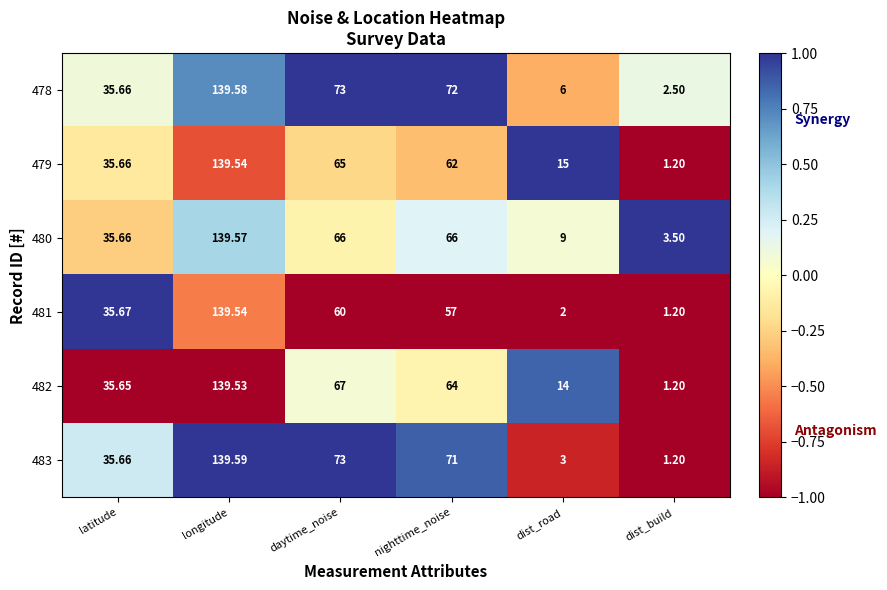

List the labels in order of 481 value, largest first.

longitude, daytime_noise, nighttime_noise, latitude, dist_road, dist_build